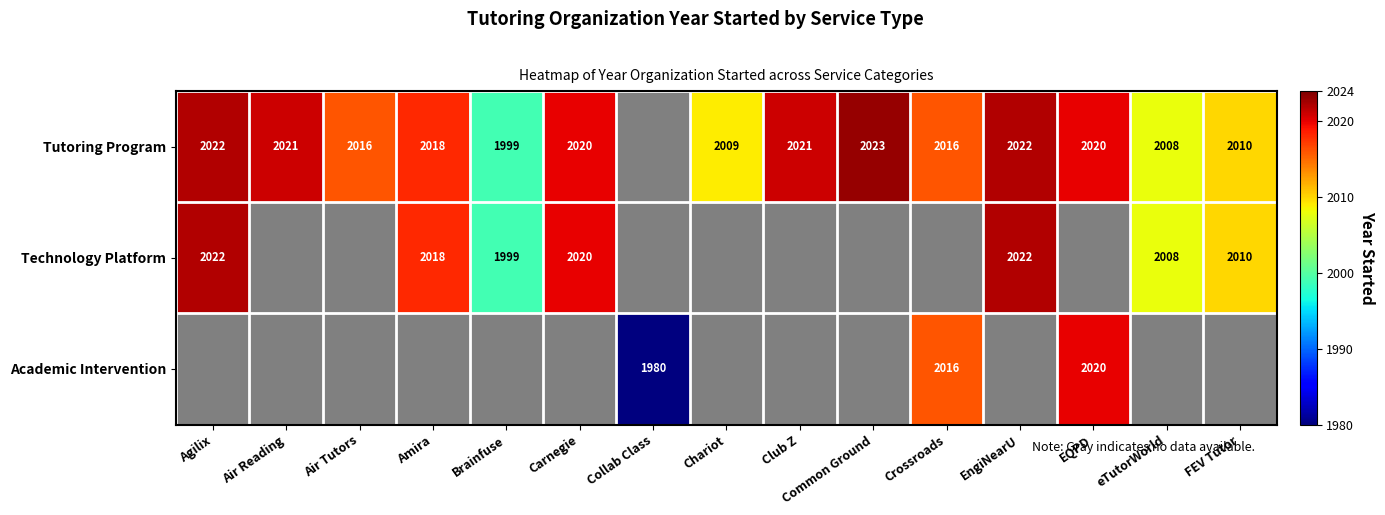

The Tutoring Program series shows 3527 at Brainfuse. True or false?

False